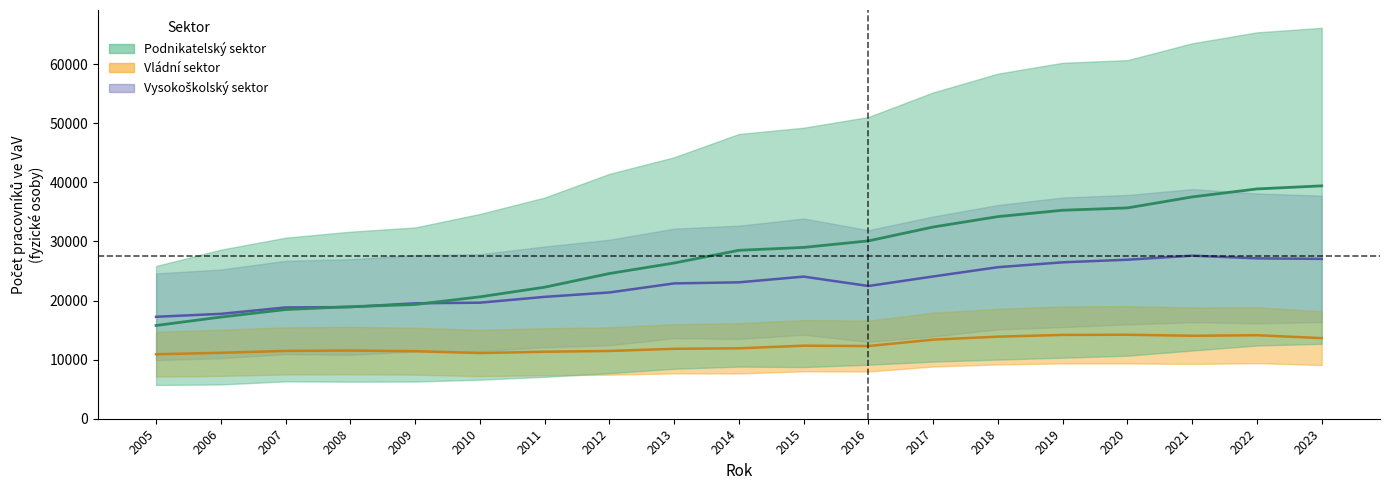

Which series has the largest range (max minus min)?

Podnikatelský cekem